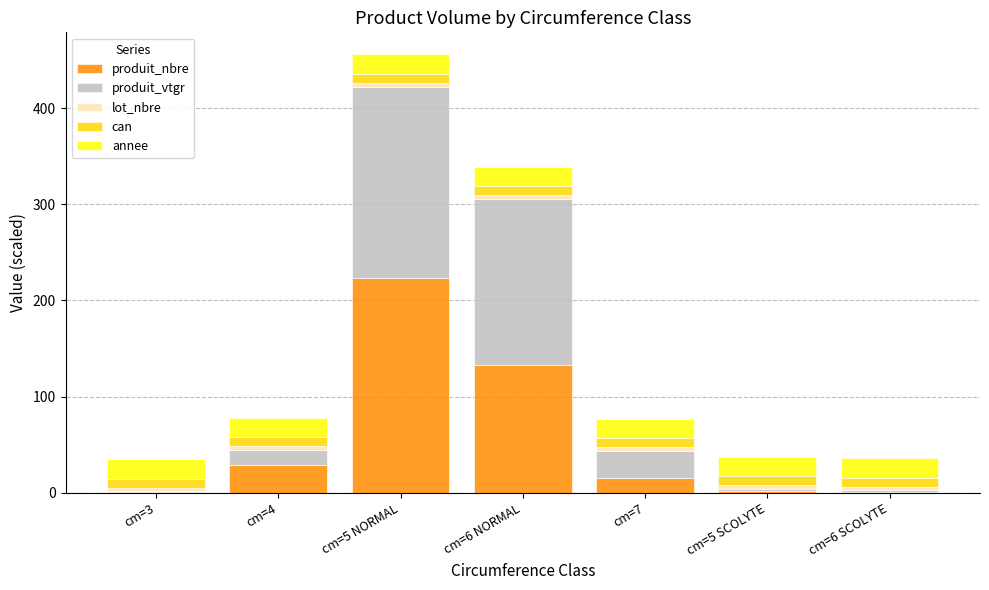

What is the total value across all series at cm=4?

77.8